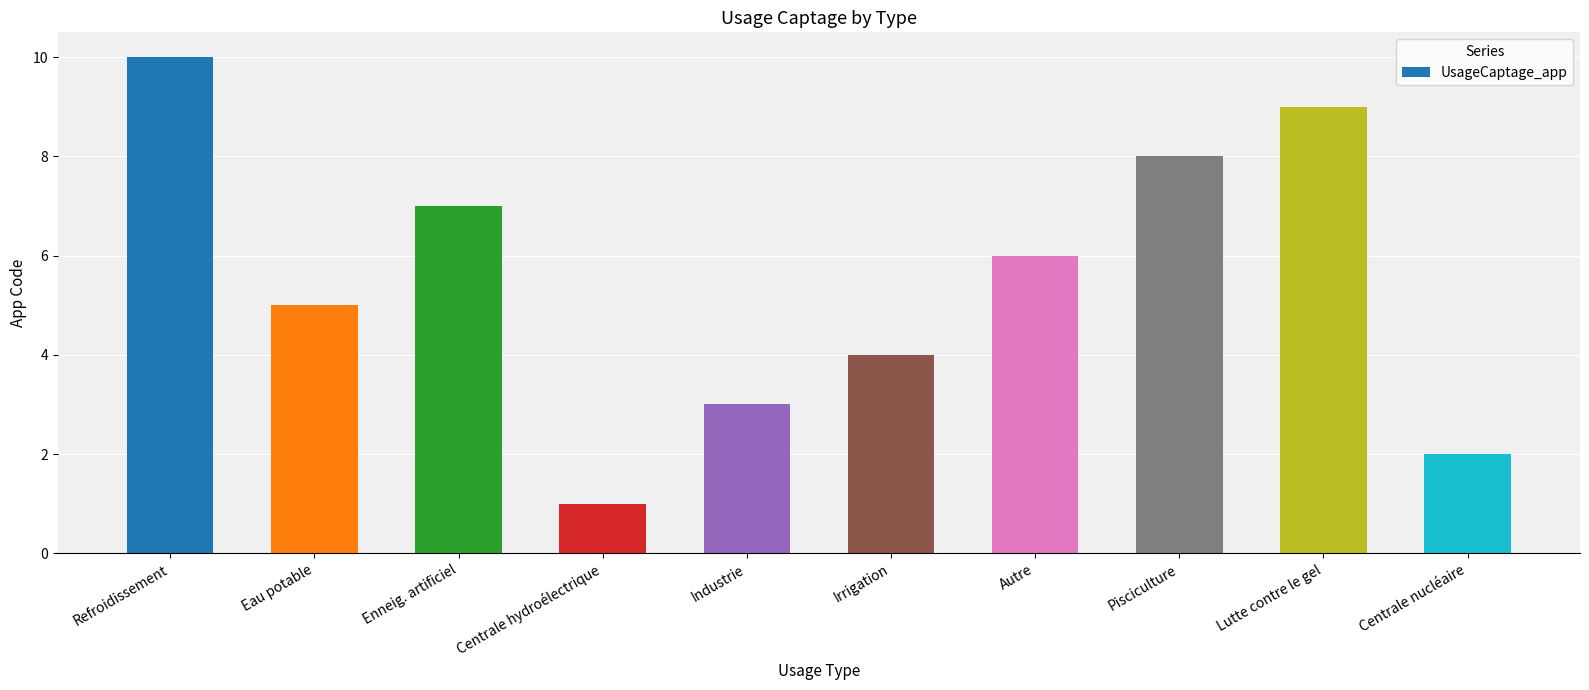

True or false: the data shows 6 at Irrigation.

False